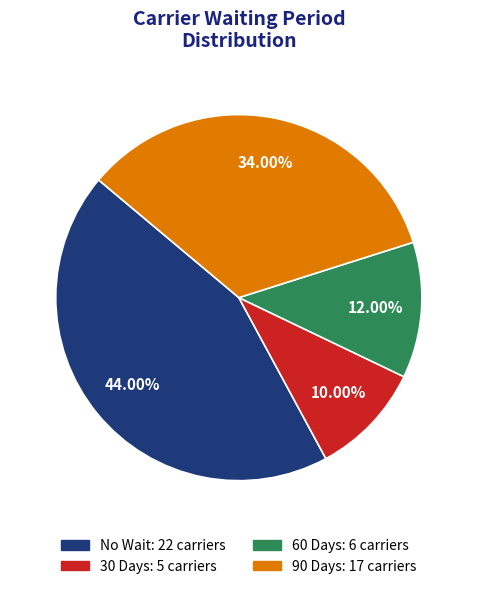

To the nearest percent, what is the average slice percentage?

25%